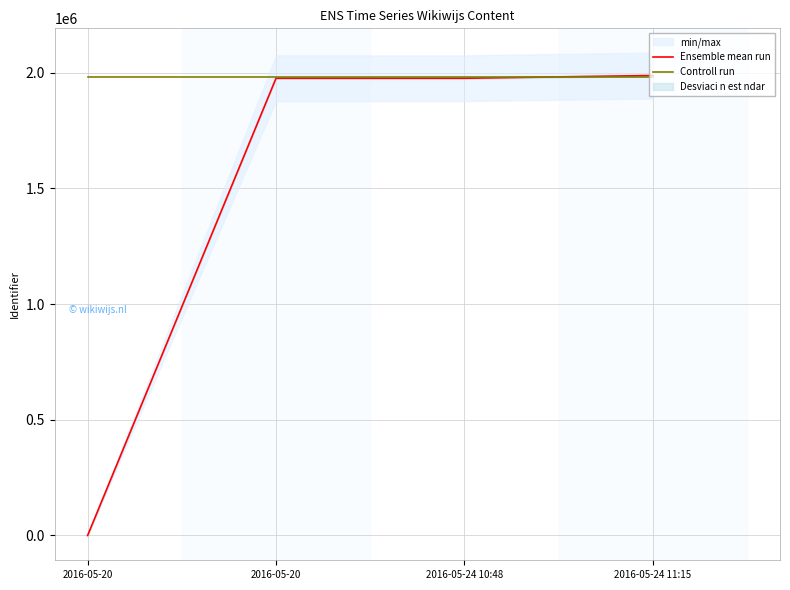

Which series ends up on top after the final intersection of Ensemble mean run and Controll run?

Ensemble mean run